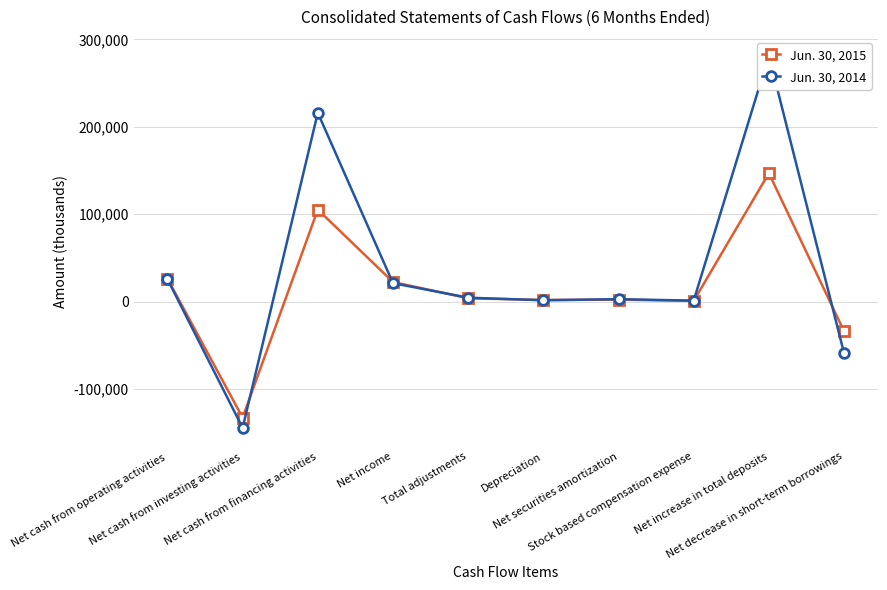

Where is the first local maximum for Jun. 30, 2015?

Net cash from financing activities